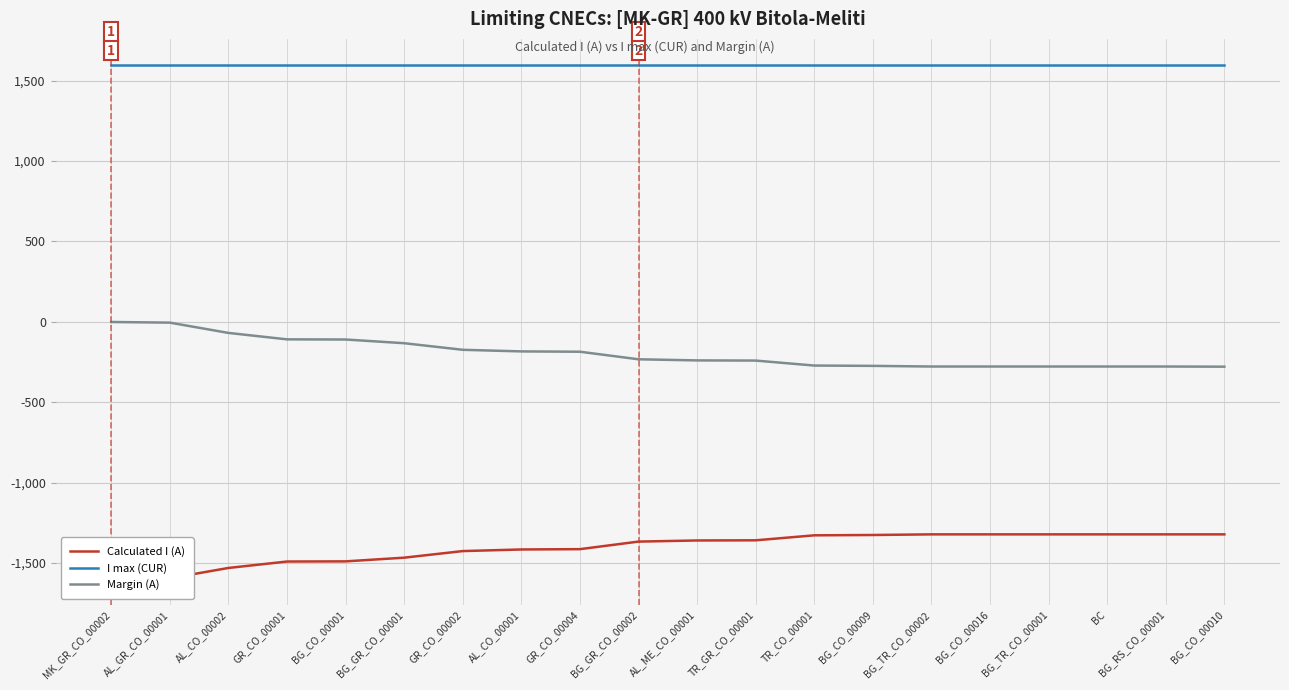

What is the label of the 3rd point from the right?

BC